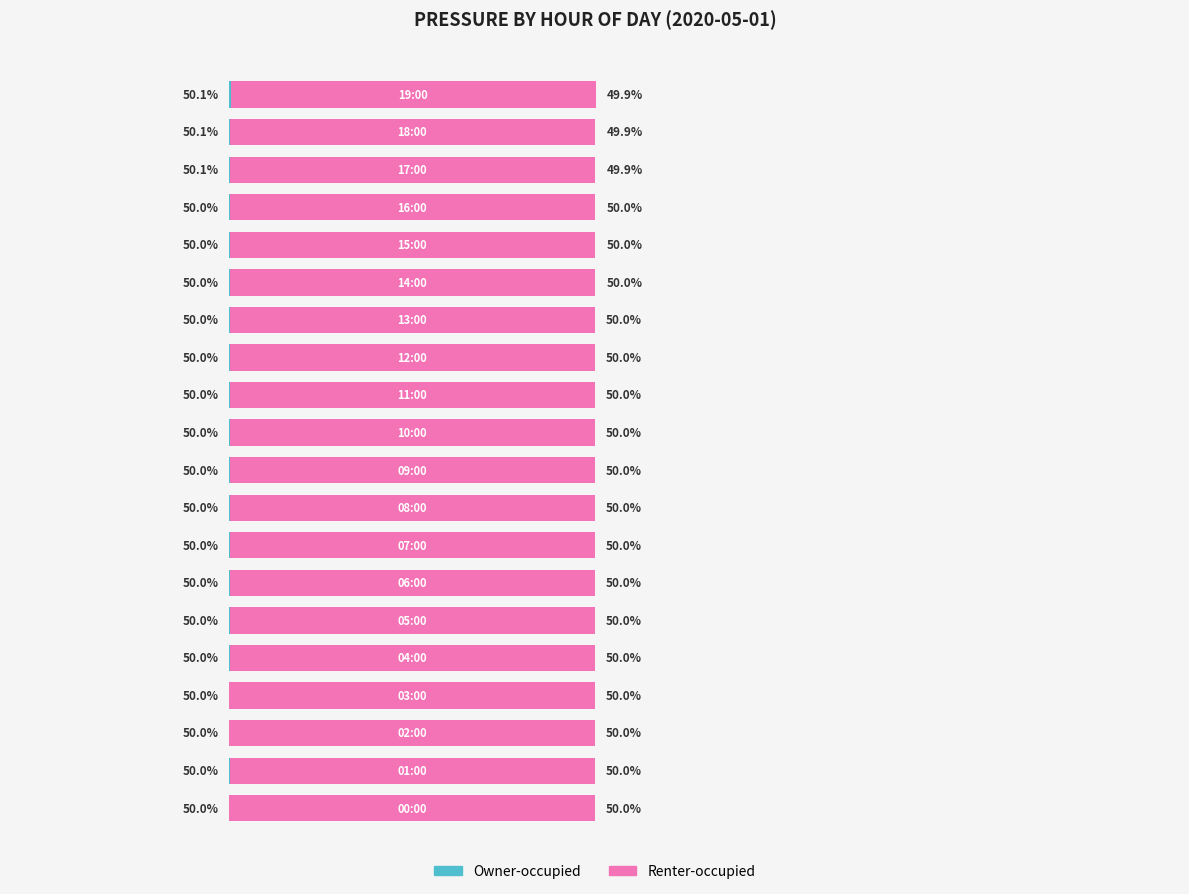

What is the average value of the Owner-occupied series?

50.0